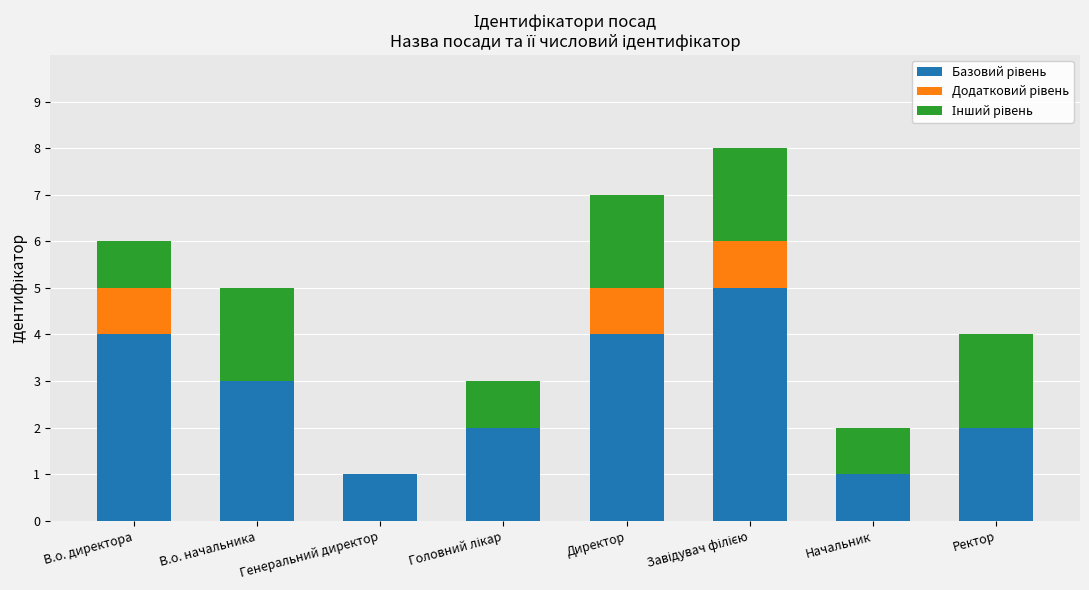

What is the total value across all series at Директор?

7